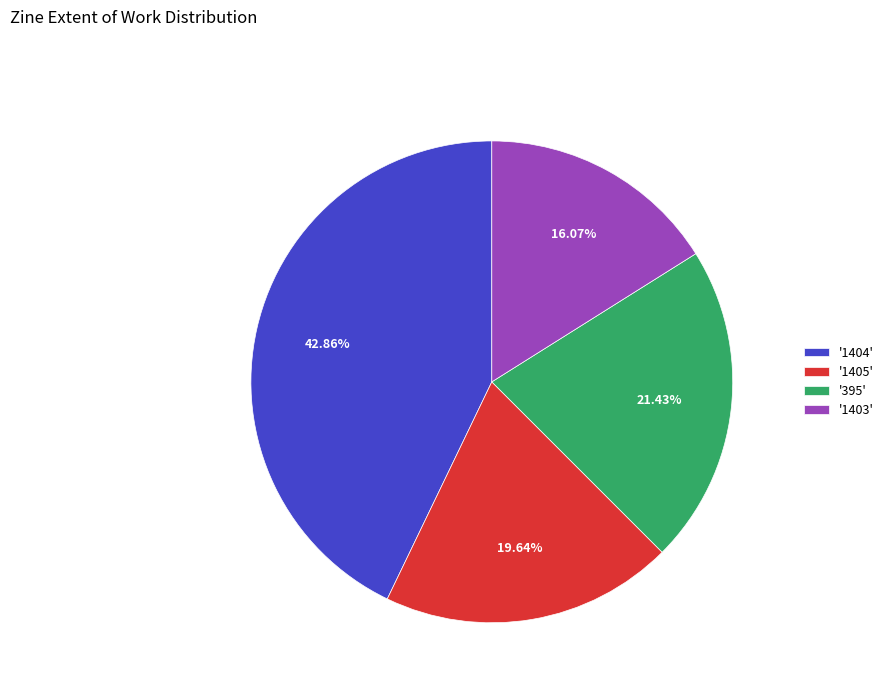

How many slices are in this pie chart?

4